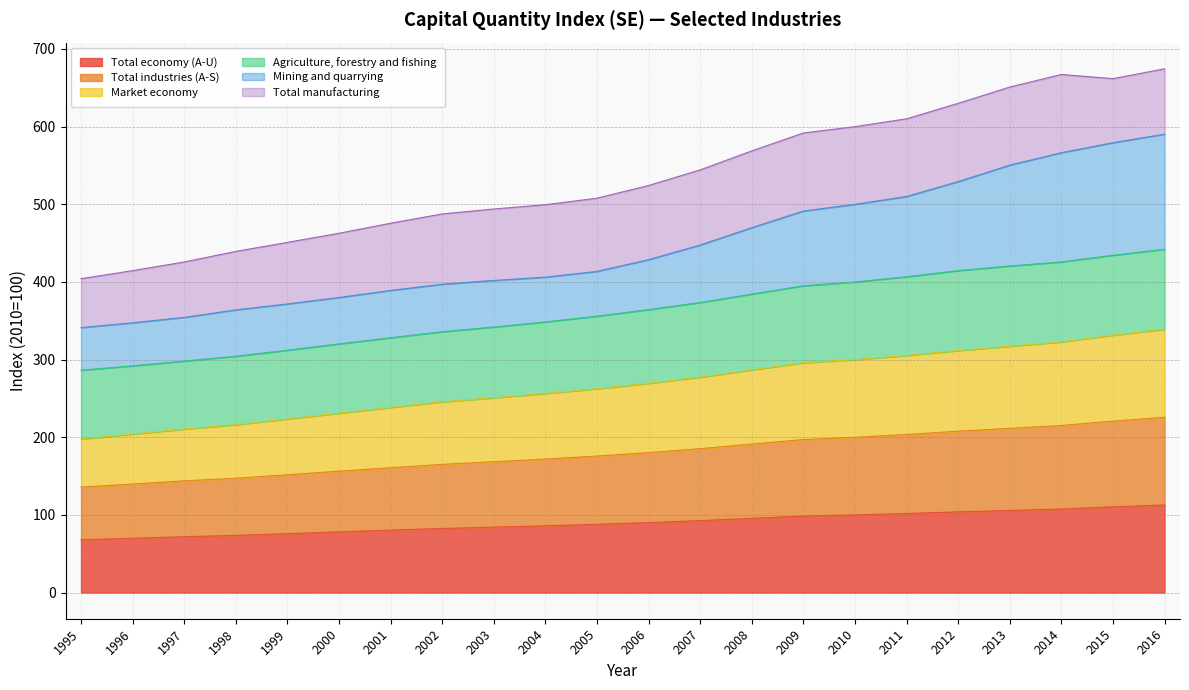

Is it true that Agriculture, forestry and fishing equals 866.9 at 2005?

False